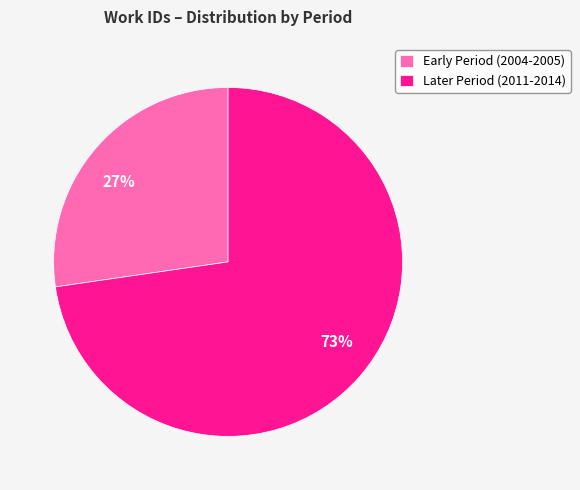

Approximately how many times larger is the value at 73% compared to 27%?

2.7